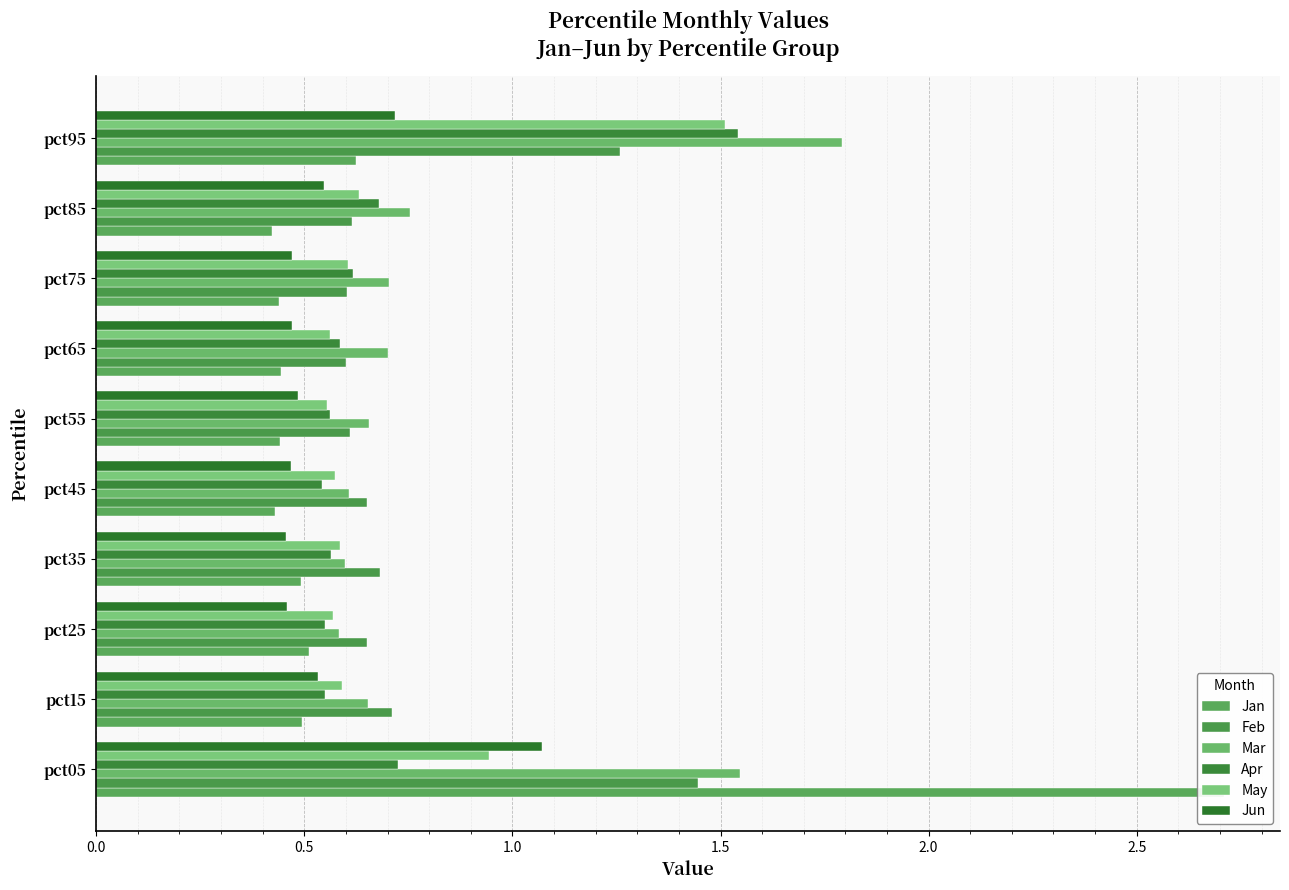

Which series has the largest total across all categories?

Mar